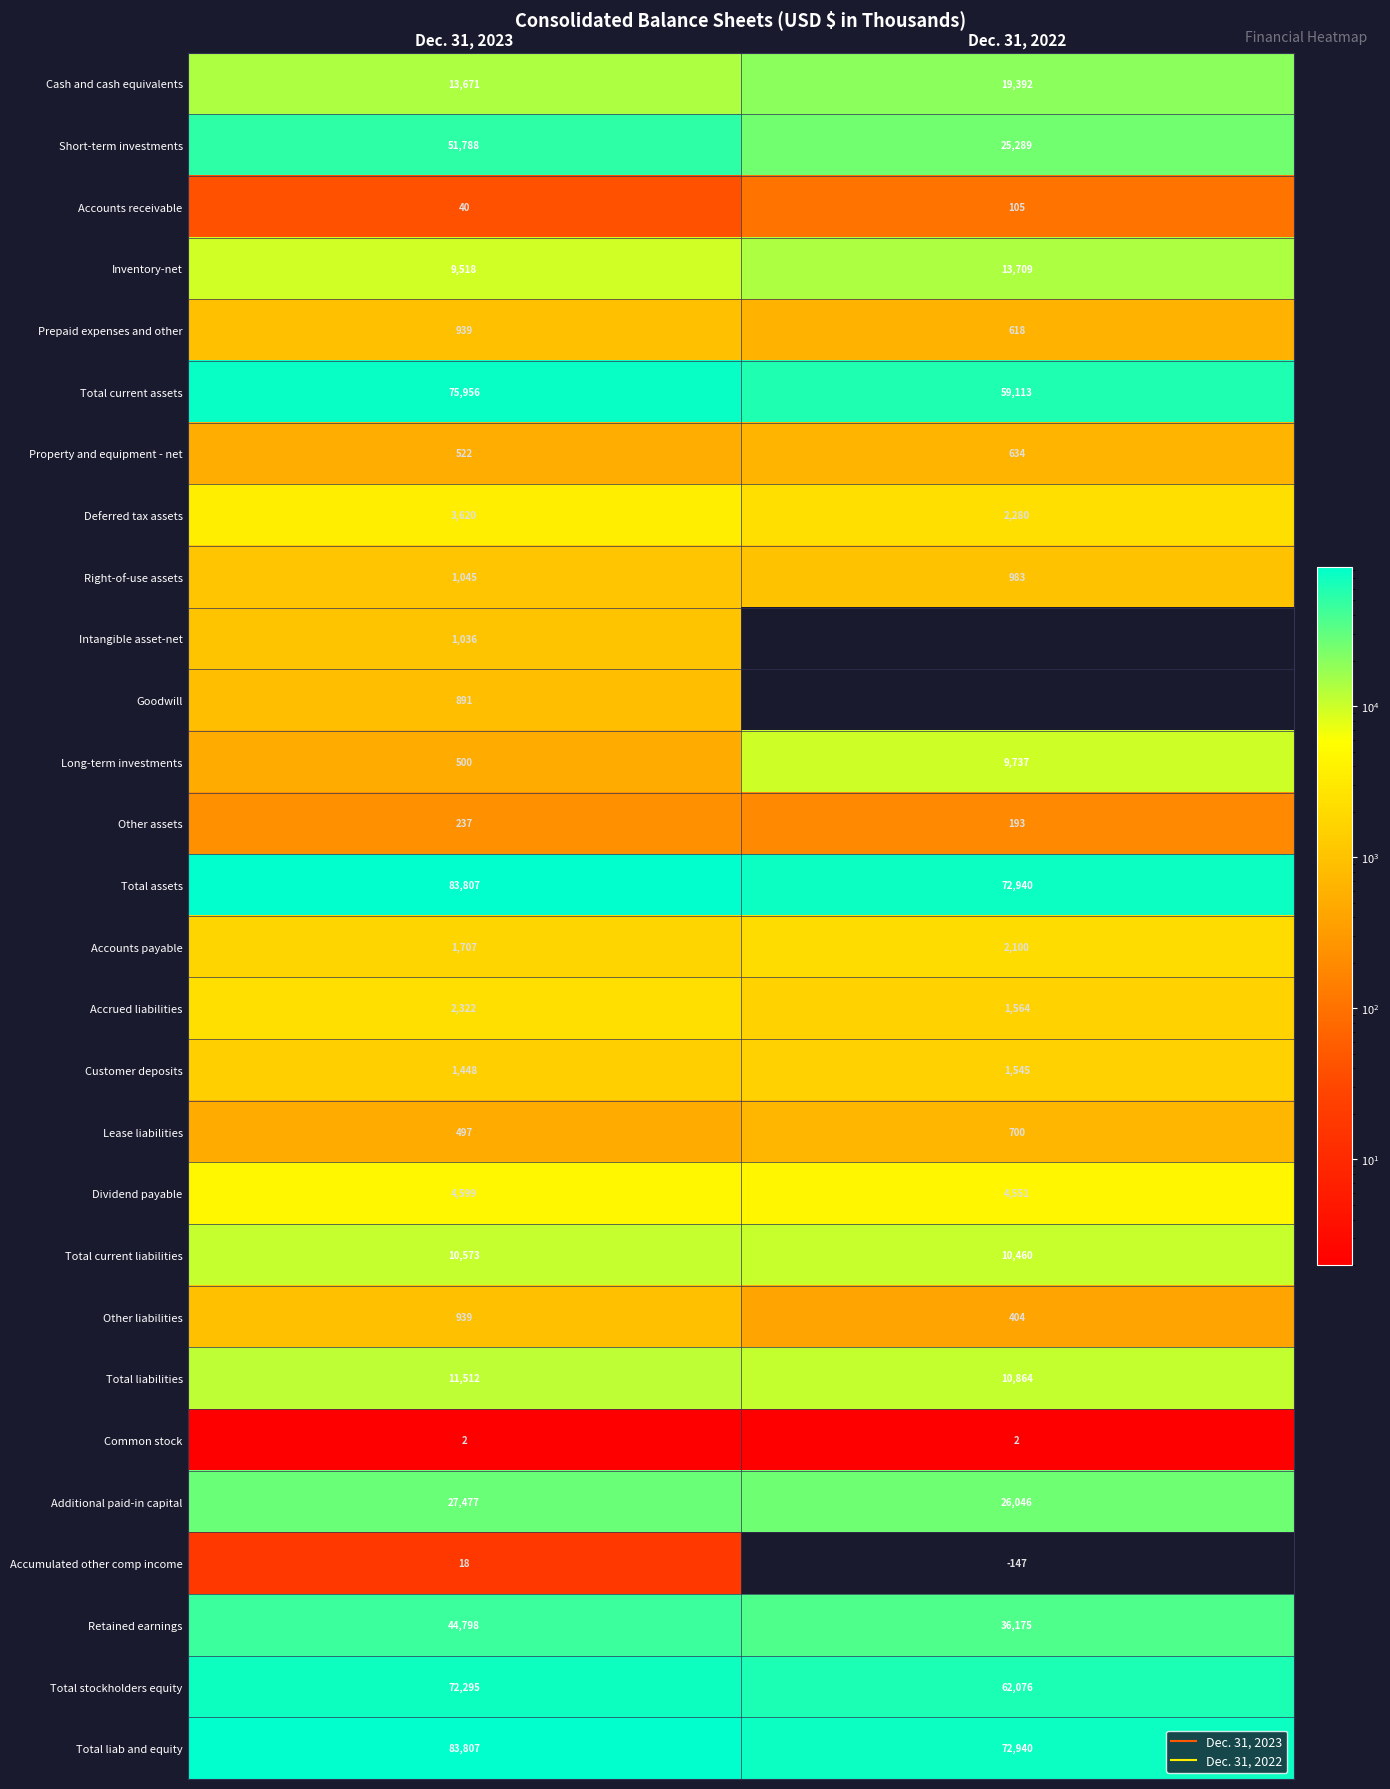

The Intangible asset-net series shows 0 at Dec. 31, 2022. True or false?

True